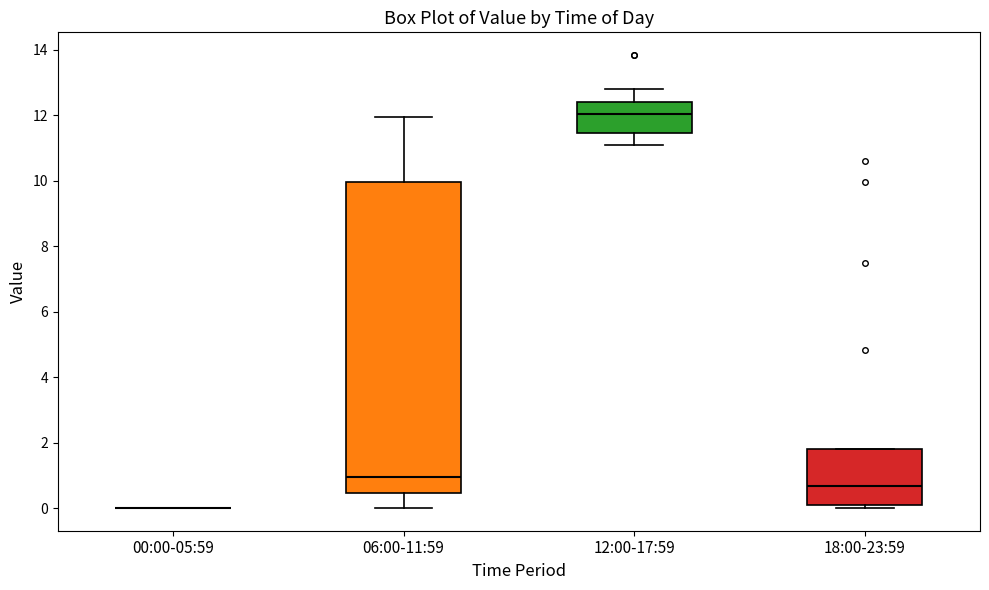

Reading left to right, read every box against the y-axis: the position of its median line, the range the box covers, and the ends of its whiskers. The values are not printed on the chart, so give them approximately, as read against the axis.

00:00-05:59: box collapsed to a line at 0.0, whiskers 0.0 to 0.0
06:00-11:59: median 1.0, box 0.4 to 10.0, whiskers 0.0 to 12.0
12:00-17:59: median 12.0, box 11.4 to 12.4, whiskers 11.0 to 12.8
18:00-23:59: median 0.6, box 0.0 to 1.8, whiskers 0.0 (just below the box's lower edge) to 1.8